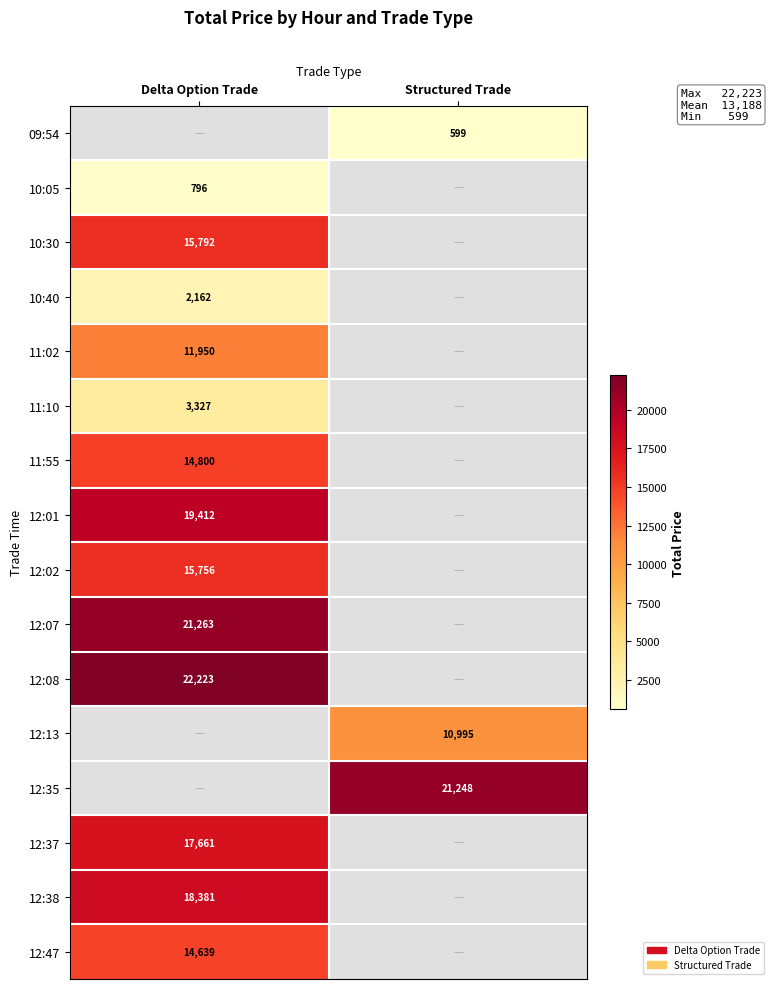

True or false: 12:01 has a value of 19412 at Delta Option Trade.

True